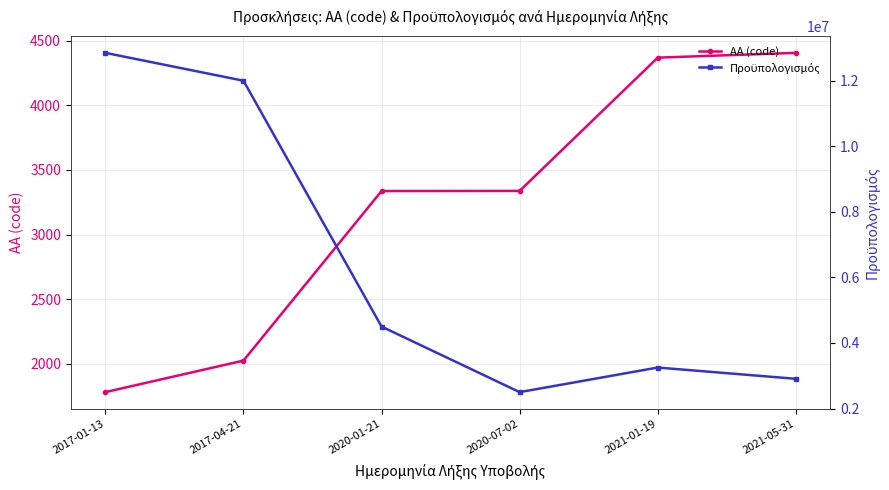

Where is Προϋπολογισμός nearest to the value 7675000?

2020-01-21